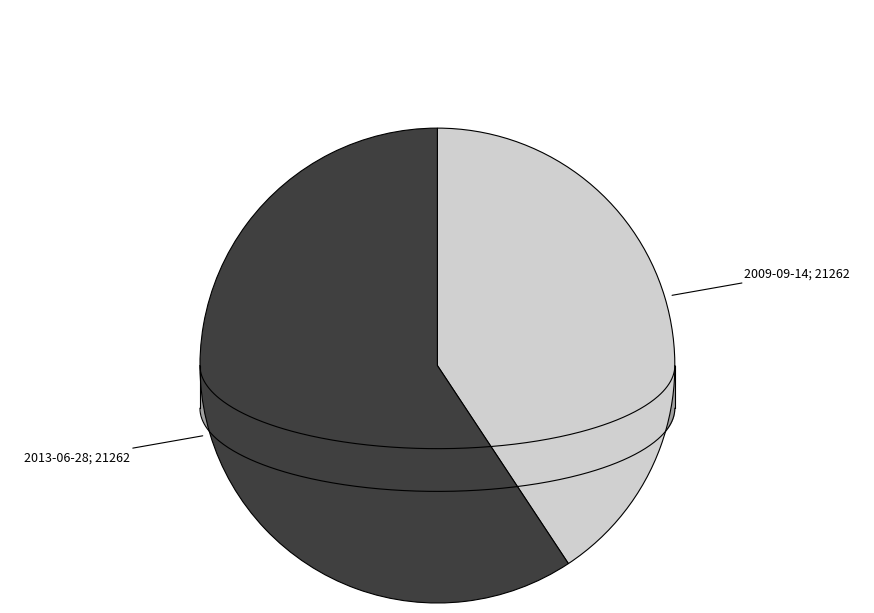

Rank the categories by value from highest to lowest.

2013-06-28, 2009-09-14